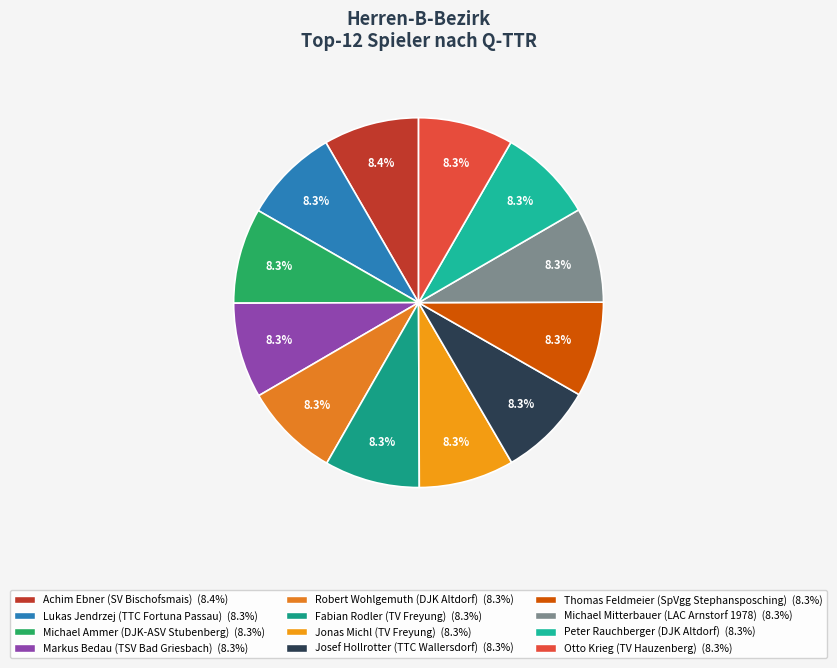

How many slices are in this pie chart?

12